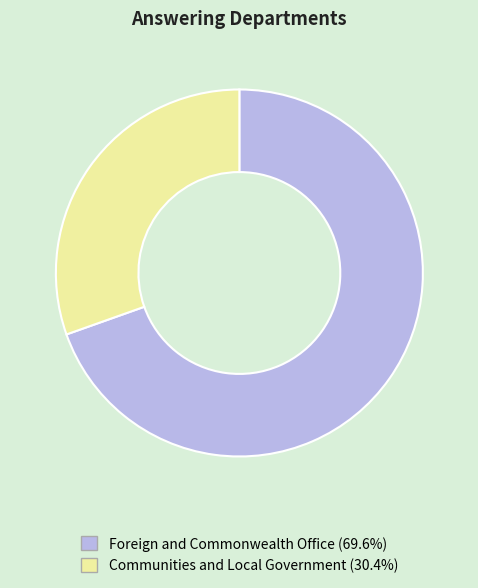

Is it true that Communities and Local Government is 30% of the pie?

True